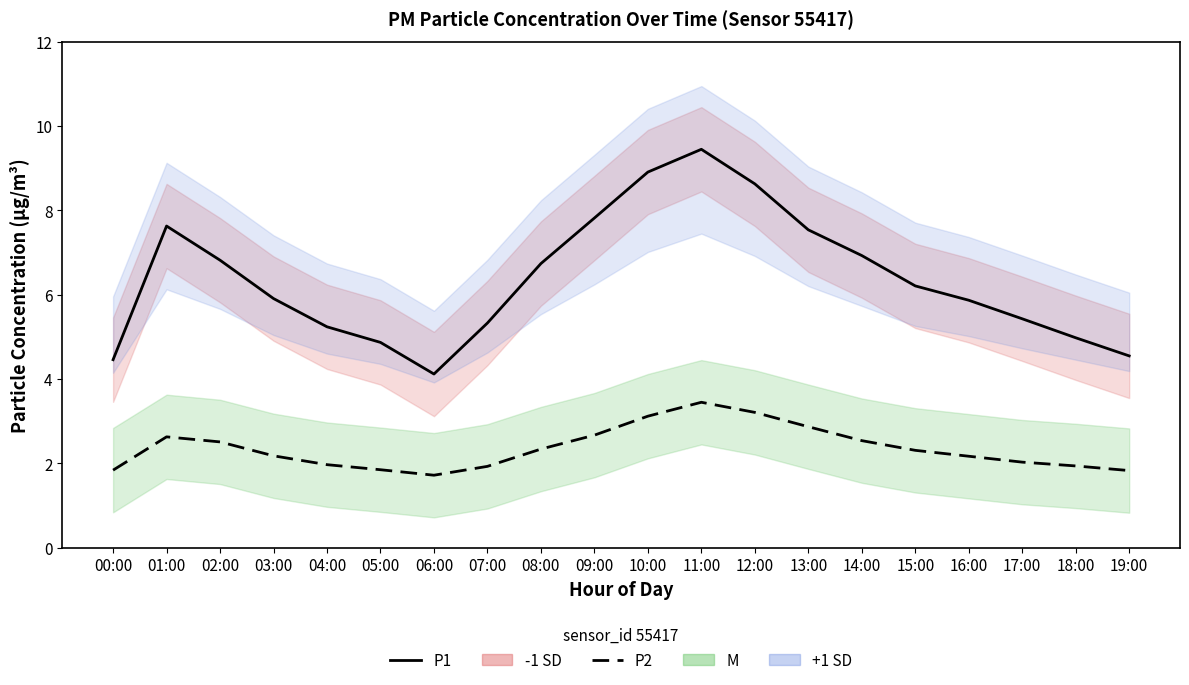

Where does the P1 series first go above 6?

01:00